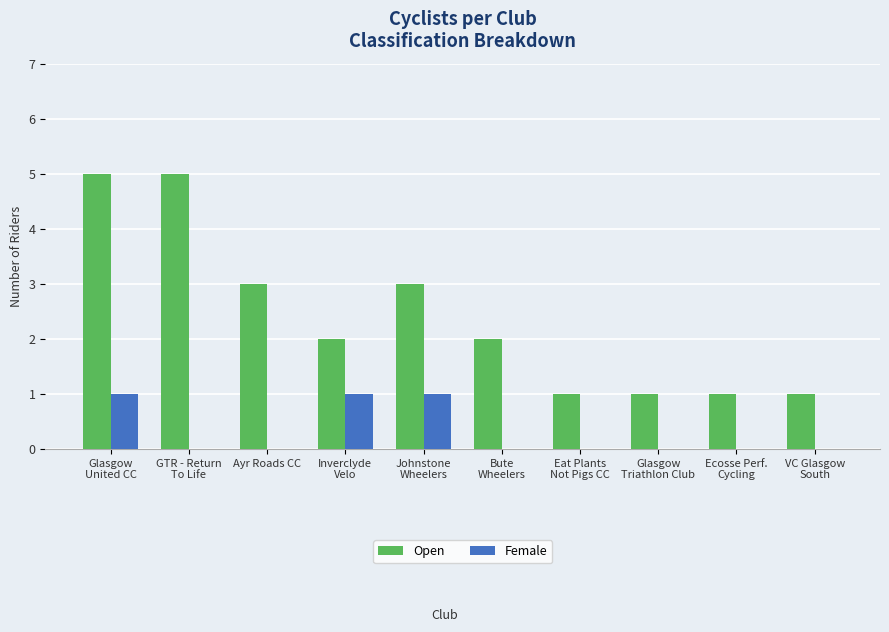

What is the total value across all series at Ayr Roads CC?

3